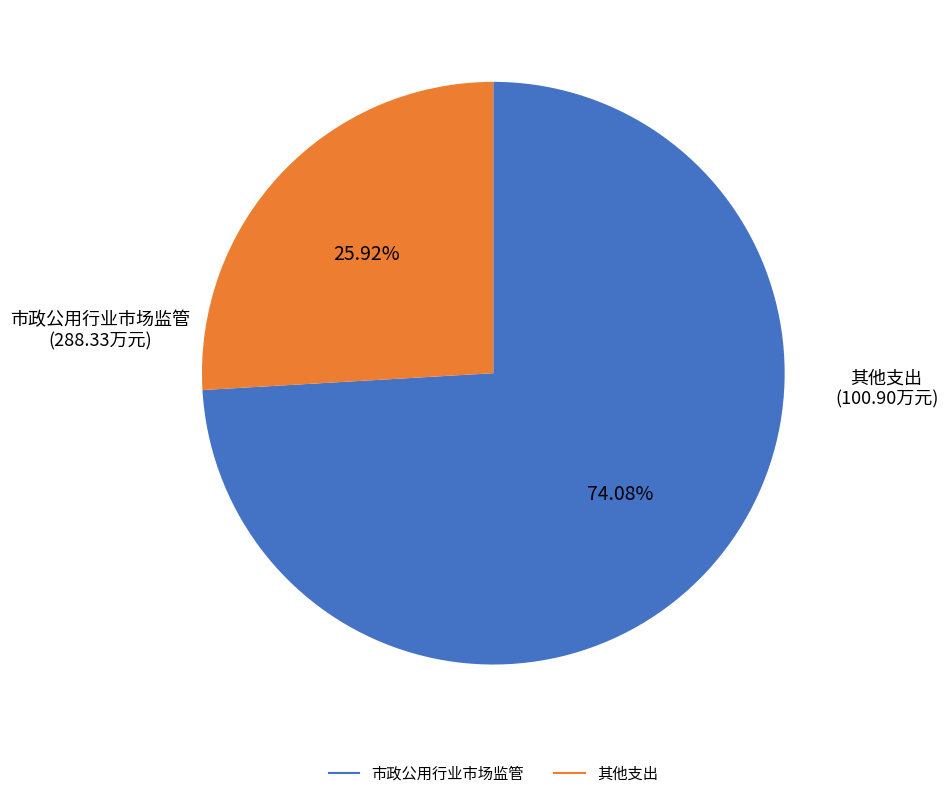

Does any single category account for the majority?

Yes